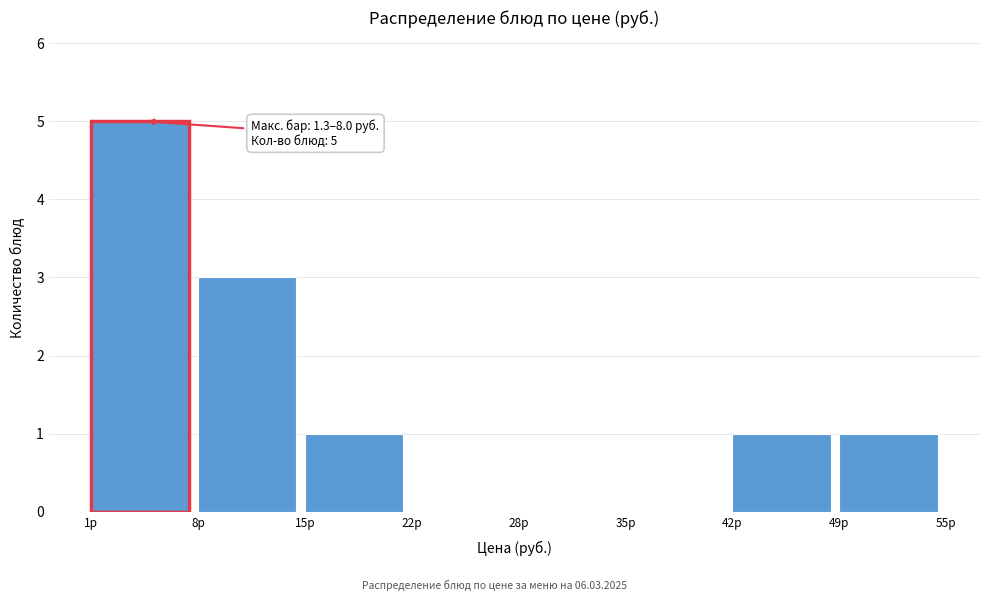

Over which range of the x-axis is the bar tallest?

1 to 8